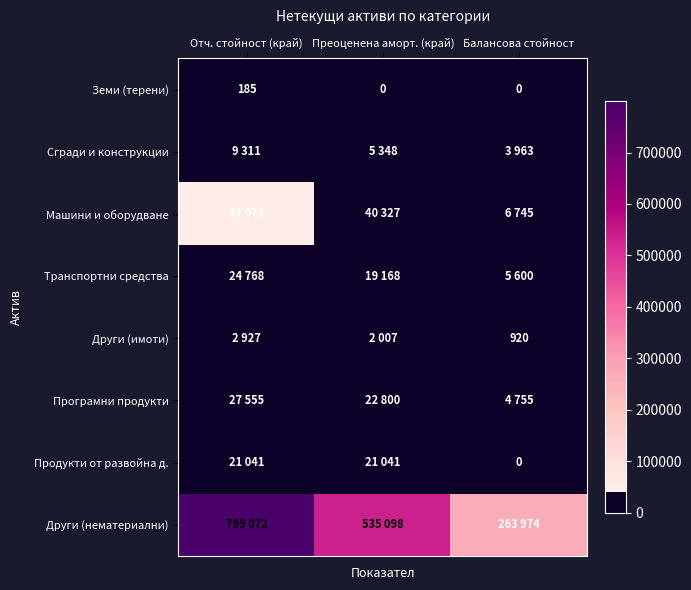

The value of Земи (терени) at Балансова стойност is -113. True or false?

False